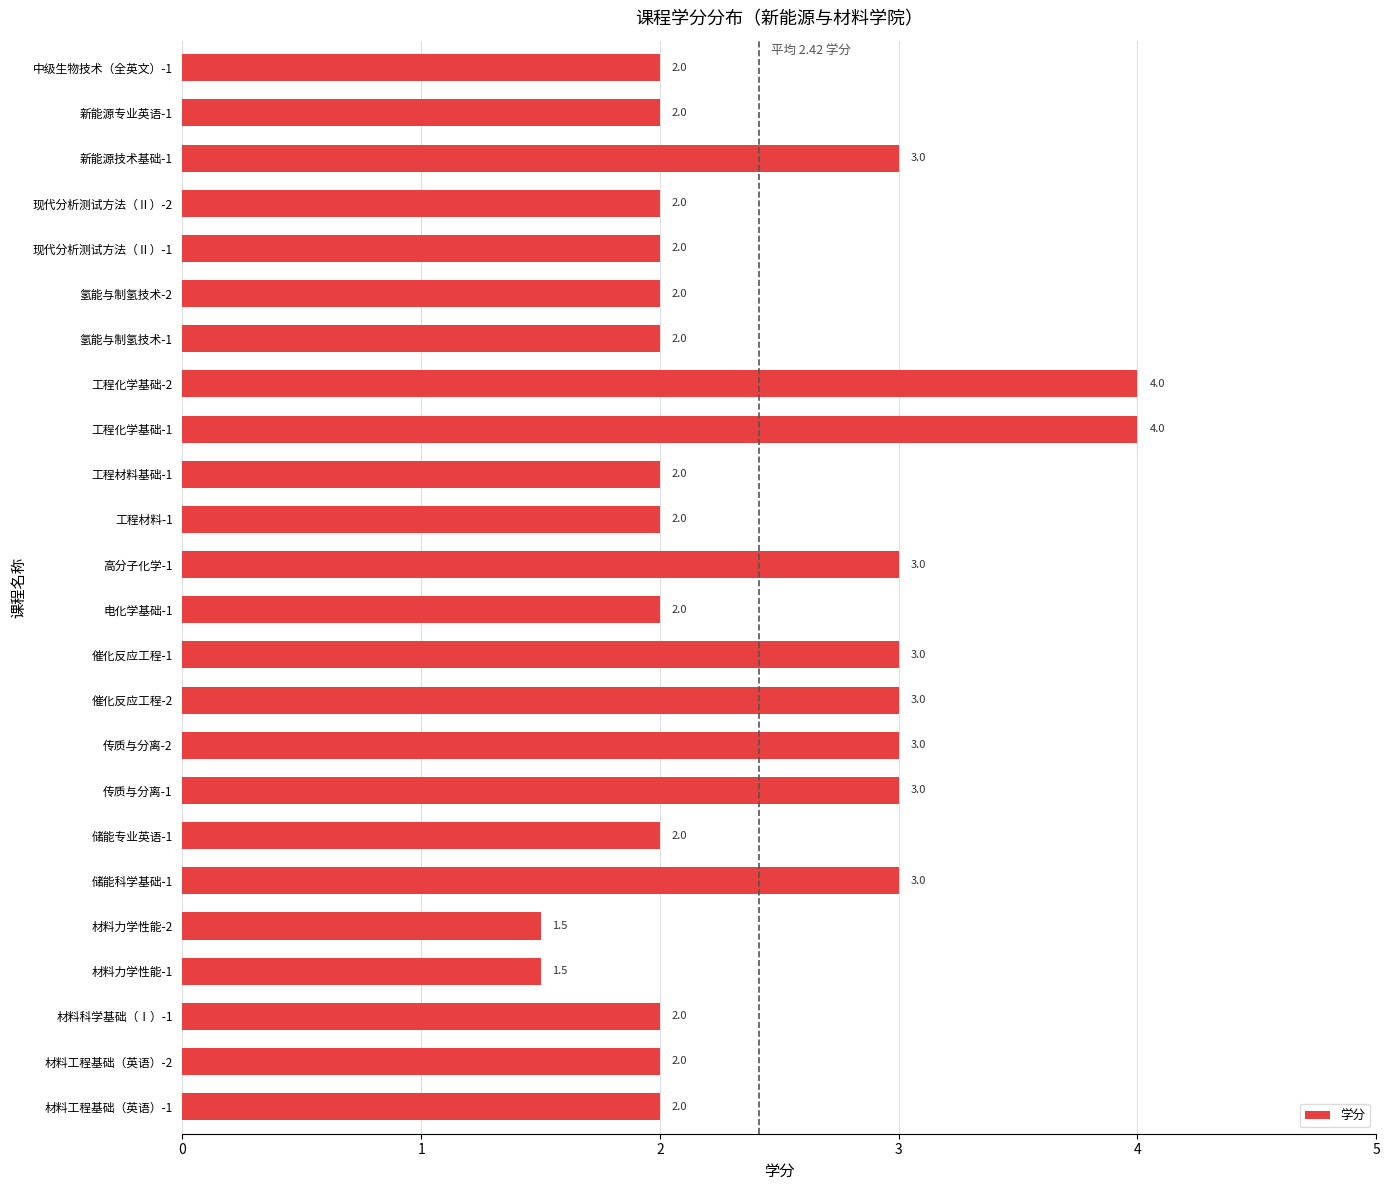

What is the sum of all values?

58.0